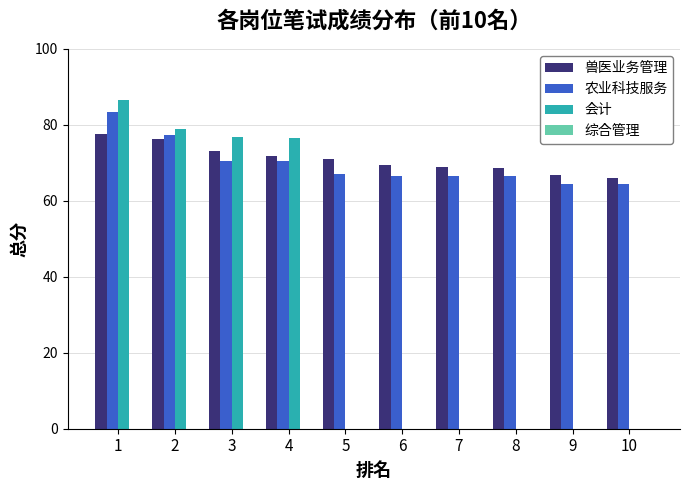

Which series has the largest range (max minus min)?

会计